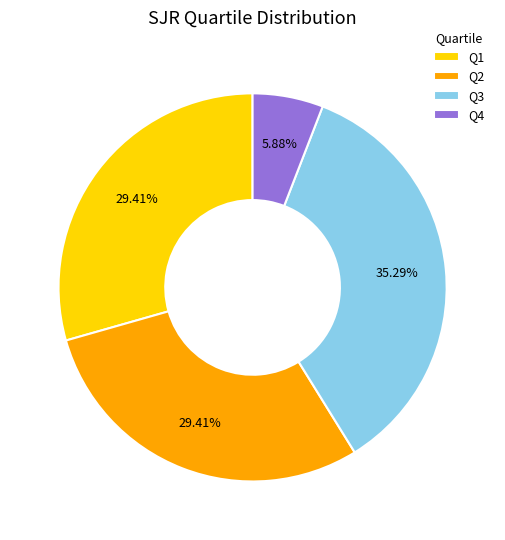

How many slices are in this pie chart?

4